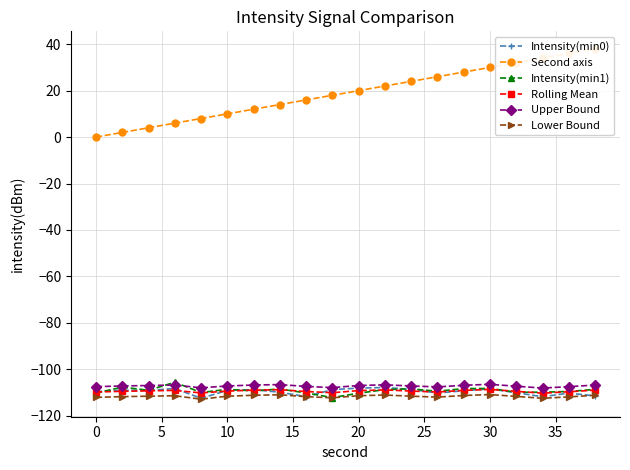

What is the minimum value for Upper Bound?

-108.1